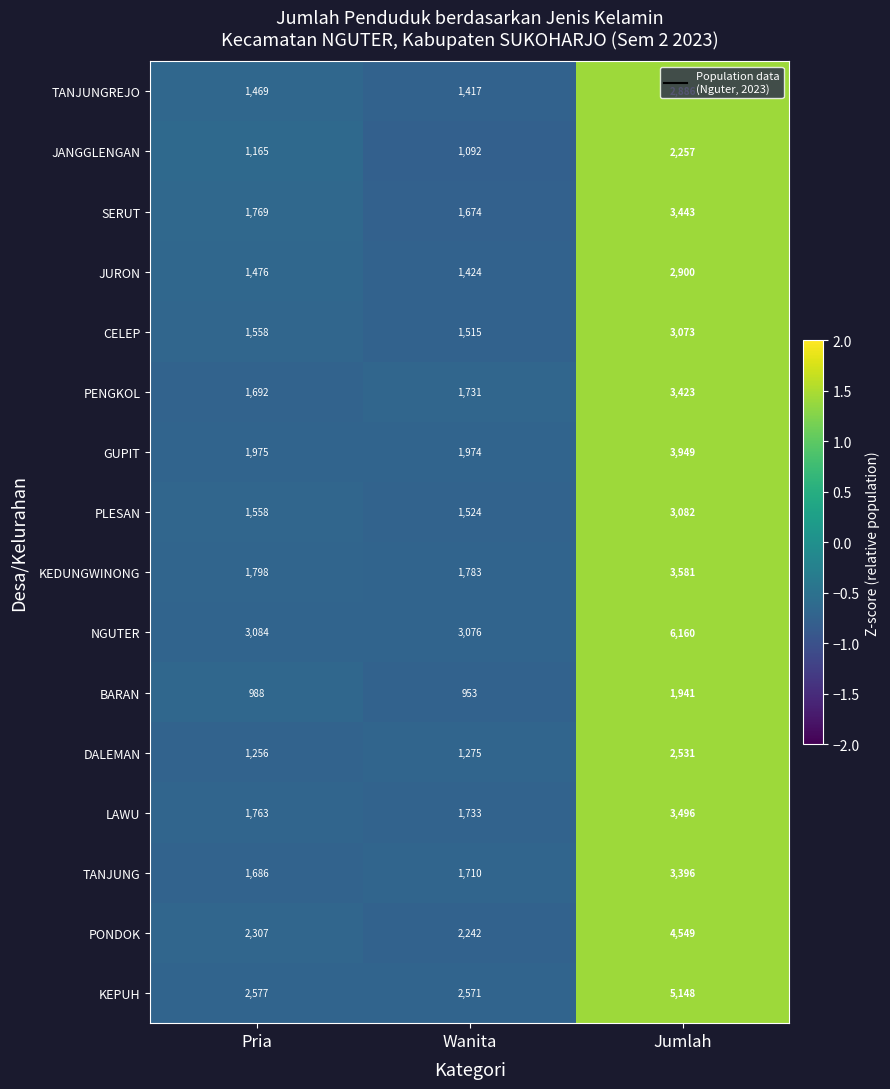

List the labels in order of KEPUH value, largest first.

Jumlah, Pria, Wanita